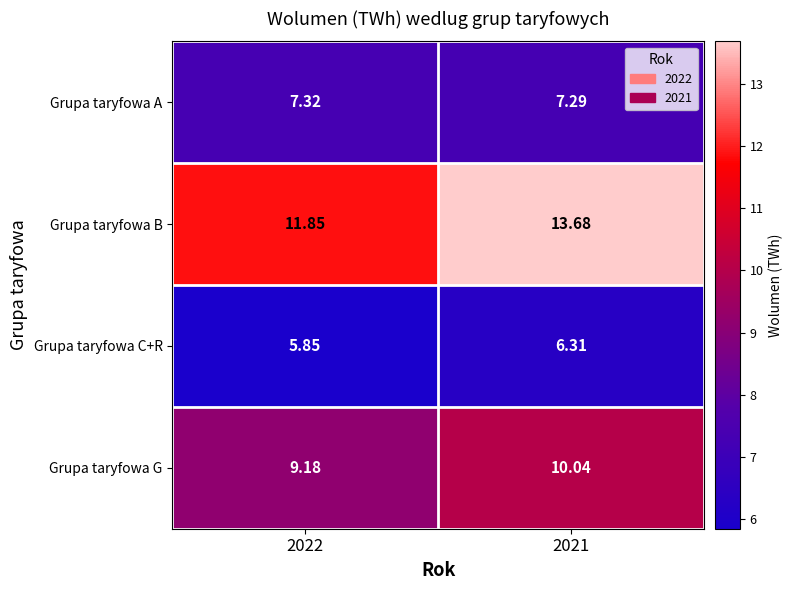

At how many categories does at least one series exceed 11?

2